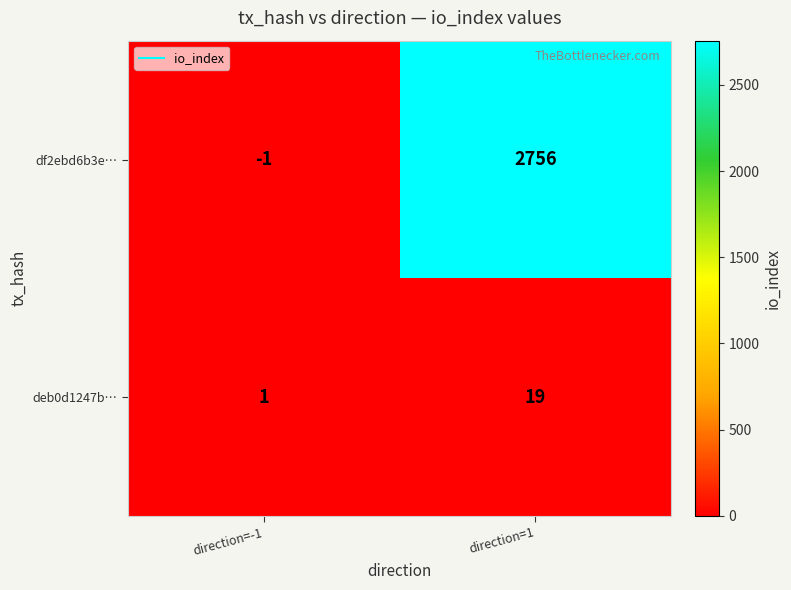

What is the minimum value shown in the chart?

-1